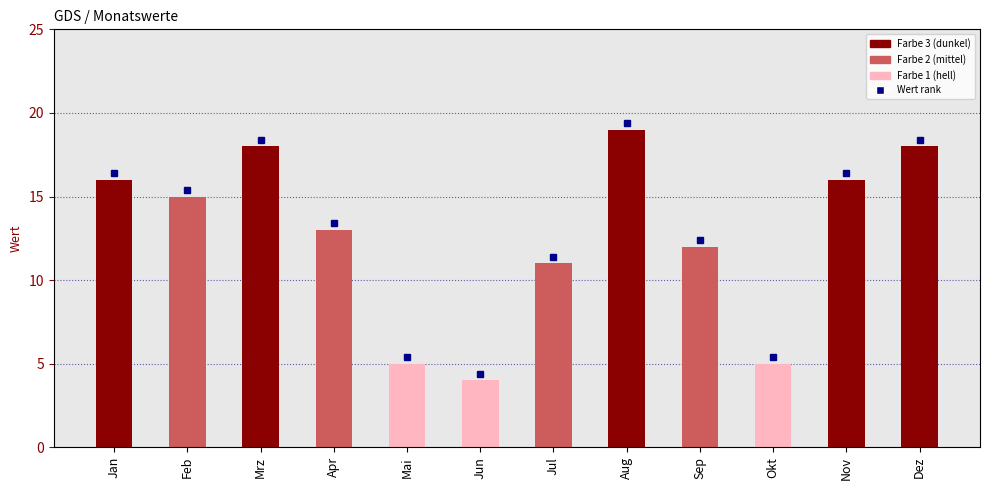

Does the chart contain any negative values?

No